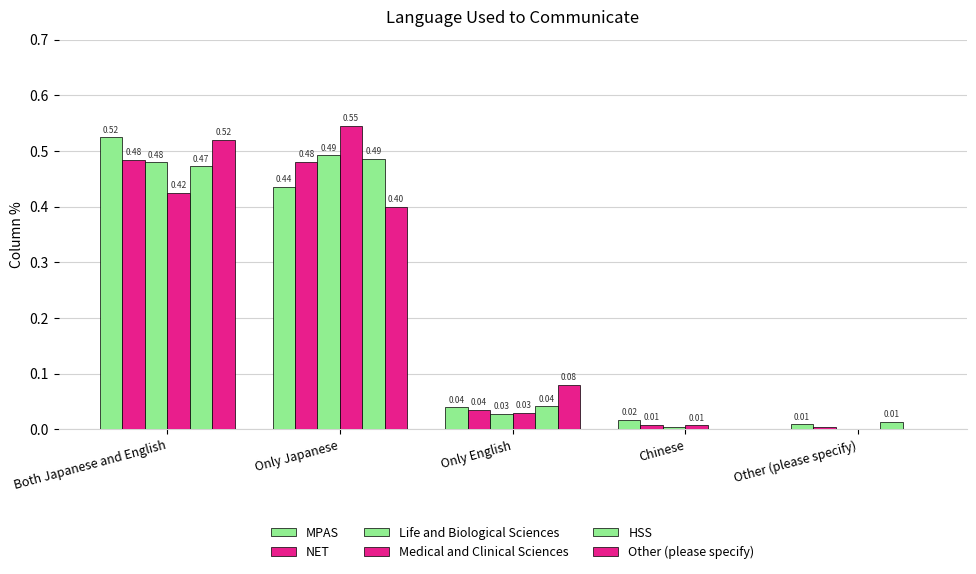

How many series are shown in this chart?

6